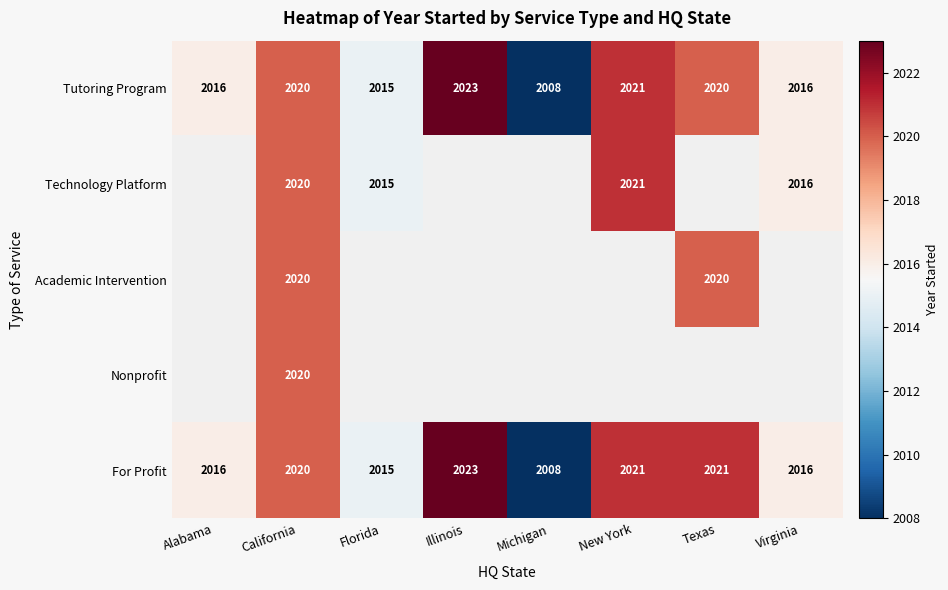

What is the greatest value displayed?

2023.0